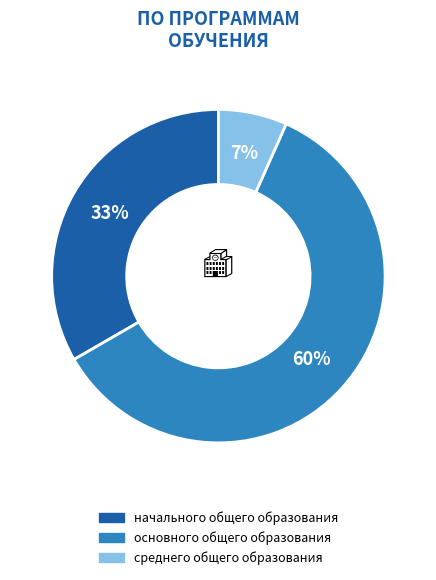

Which category accounts for the majority?

основного общего образования